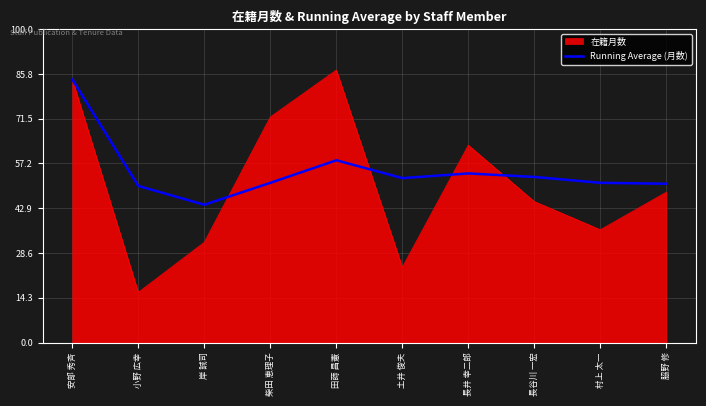

What position from the right is 岸 誠司?

8